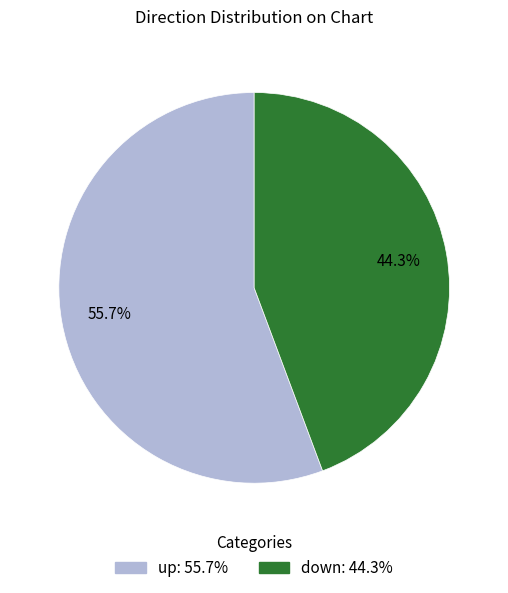

To the nearest percent, what portion does down represent?

44%